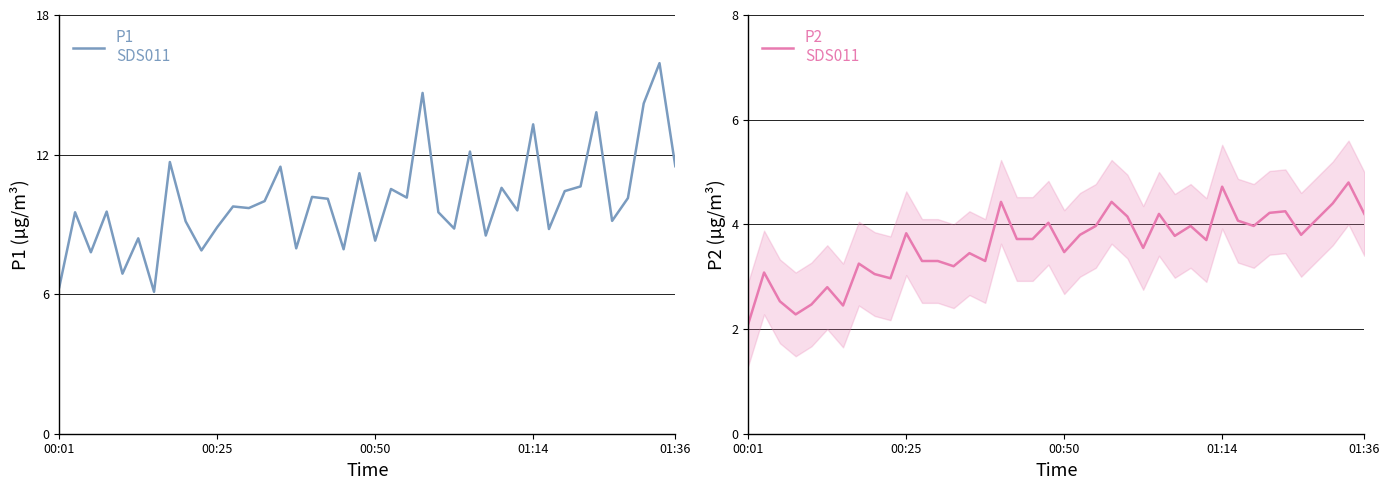

List the series in order of their peak value, lowest first.

P2, P1